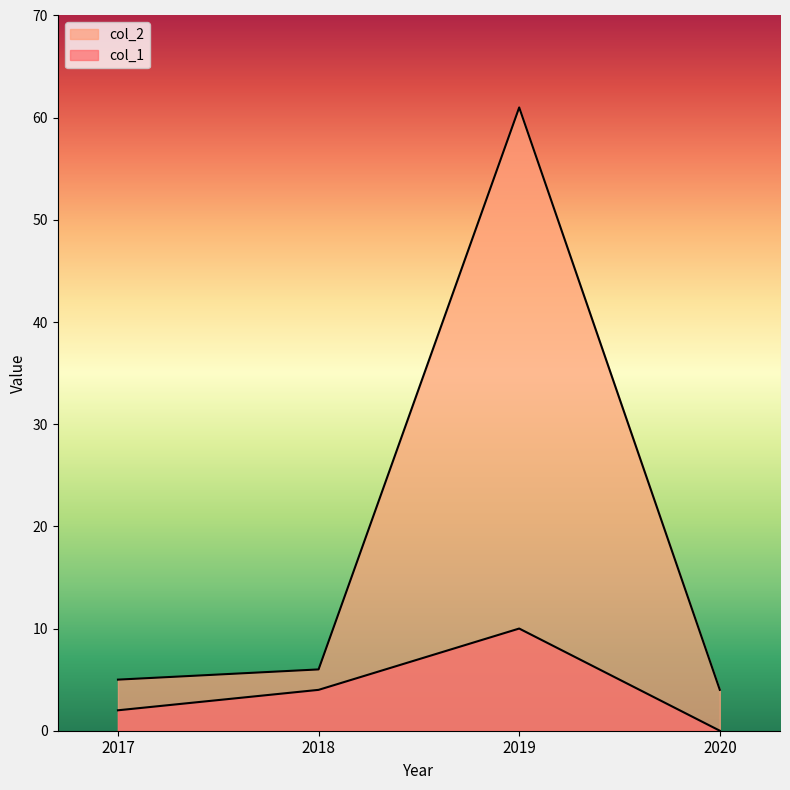

What is the minimum value for col_2?

4